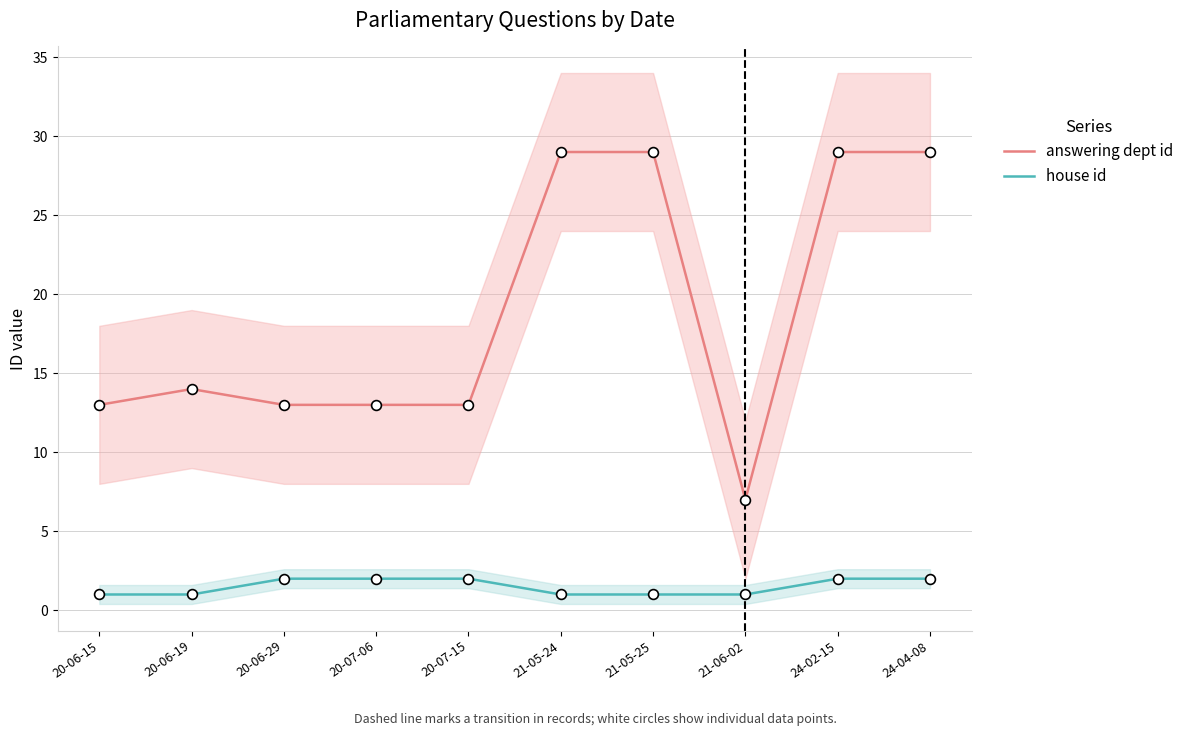

What are all the series names shown in the legend?

answering dept id, house id